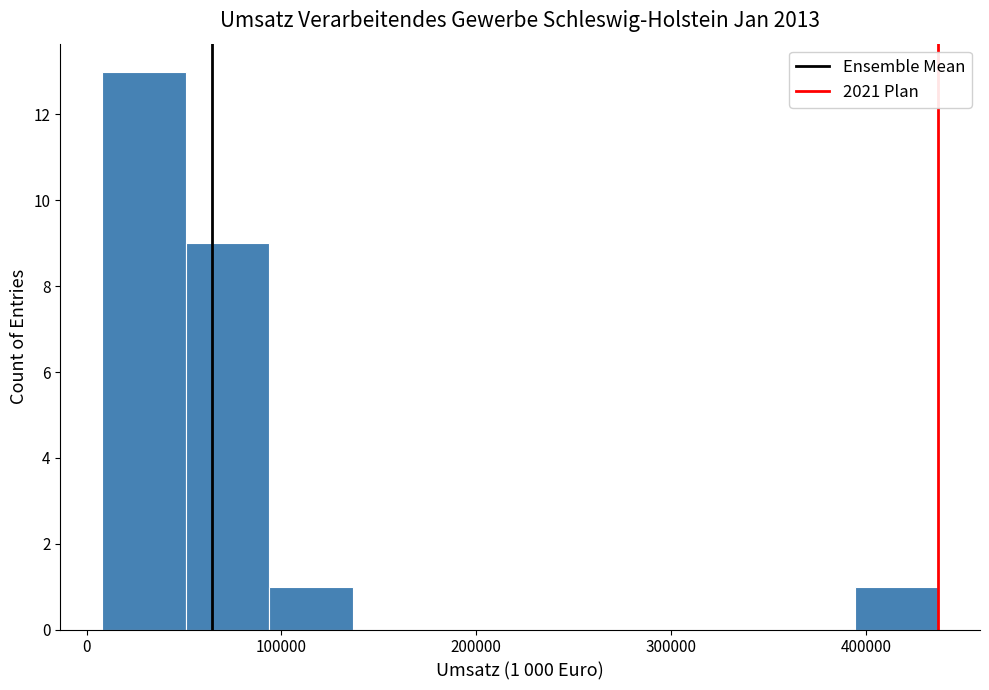

Which range on the x-axis has the tallest bar?

10000 to 50000